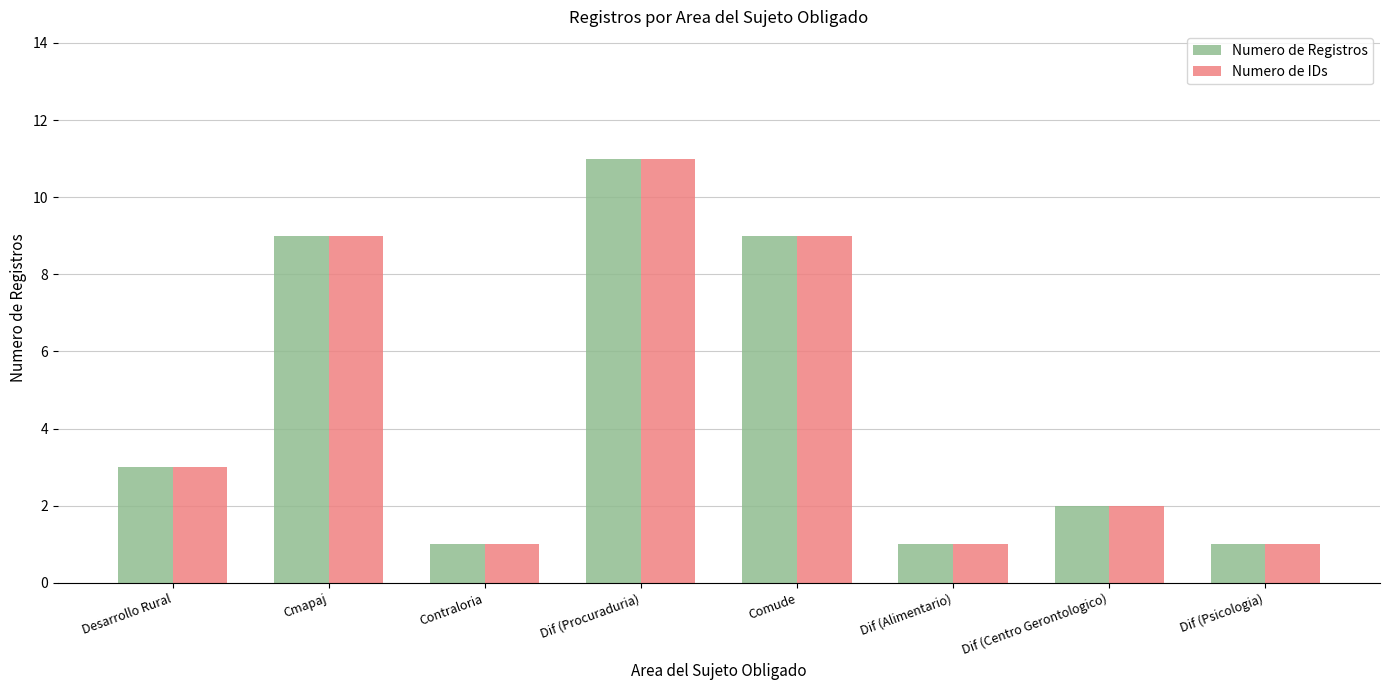

The Numero de Registros series shows 2 at Desarrollo Rural. True or false?

False